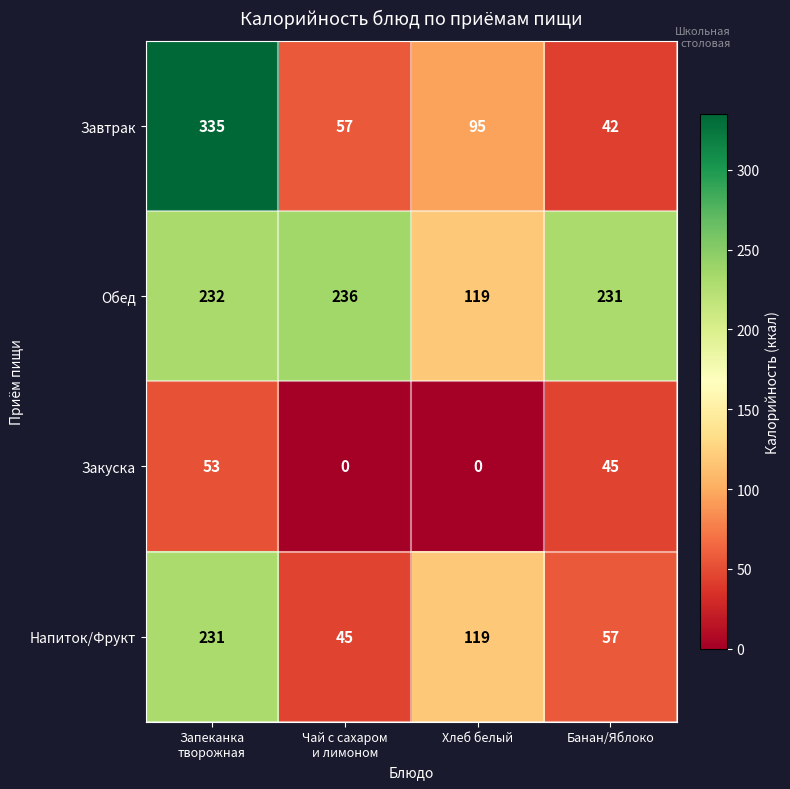

What is the total value across all series at Банан/Яблоко?

375